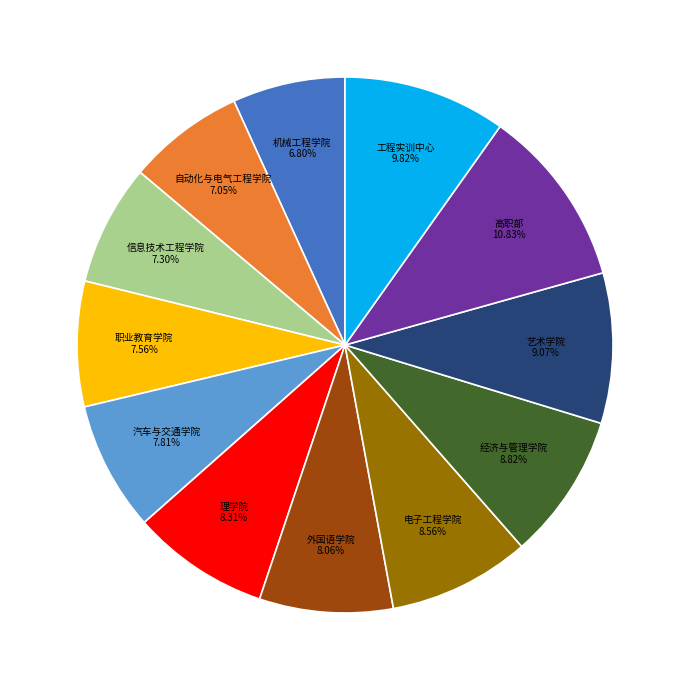

What is the total percentage of 电子工程学院 and 职业教育学院?

16.1%